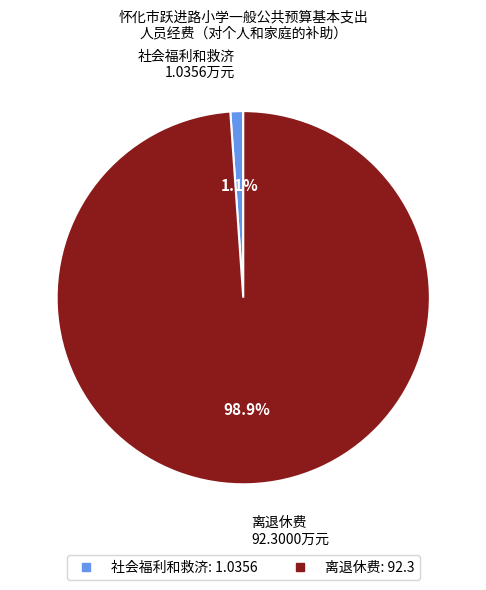

Count the number of slices in the pie.

2